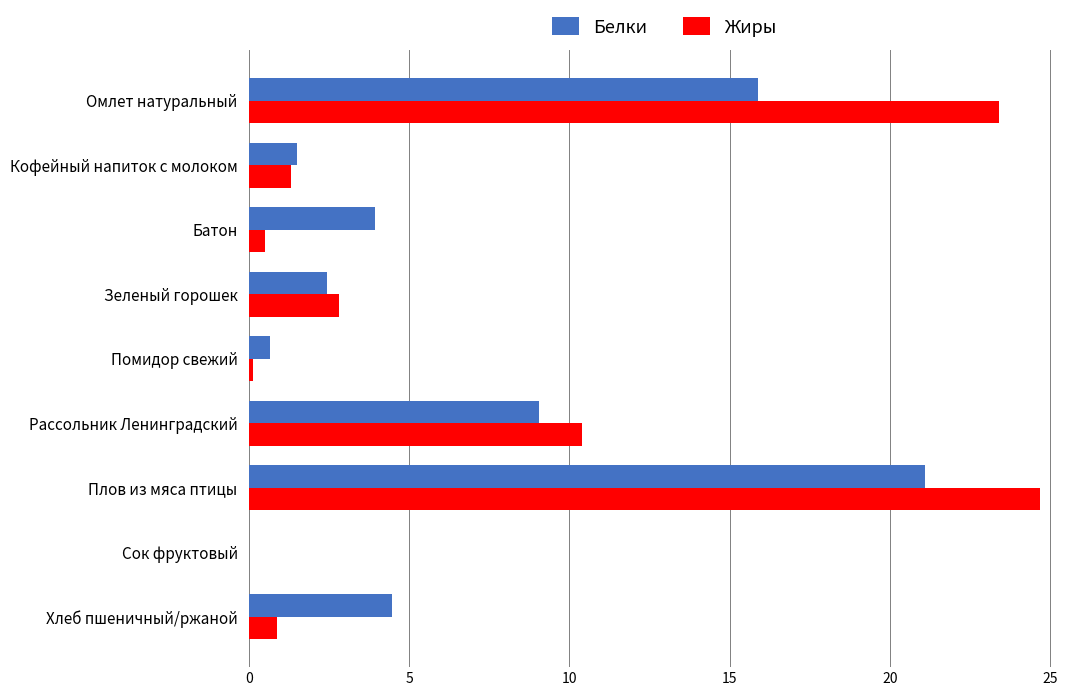

What is the greatest value displayed?

24.7